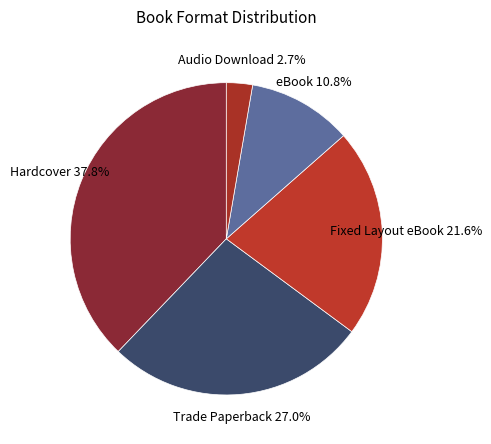

The Audio Download slice represents 3% of the pie. True or false?

True